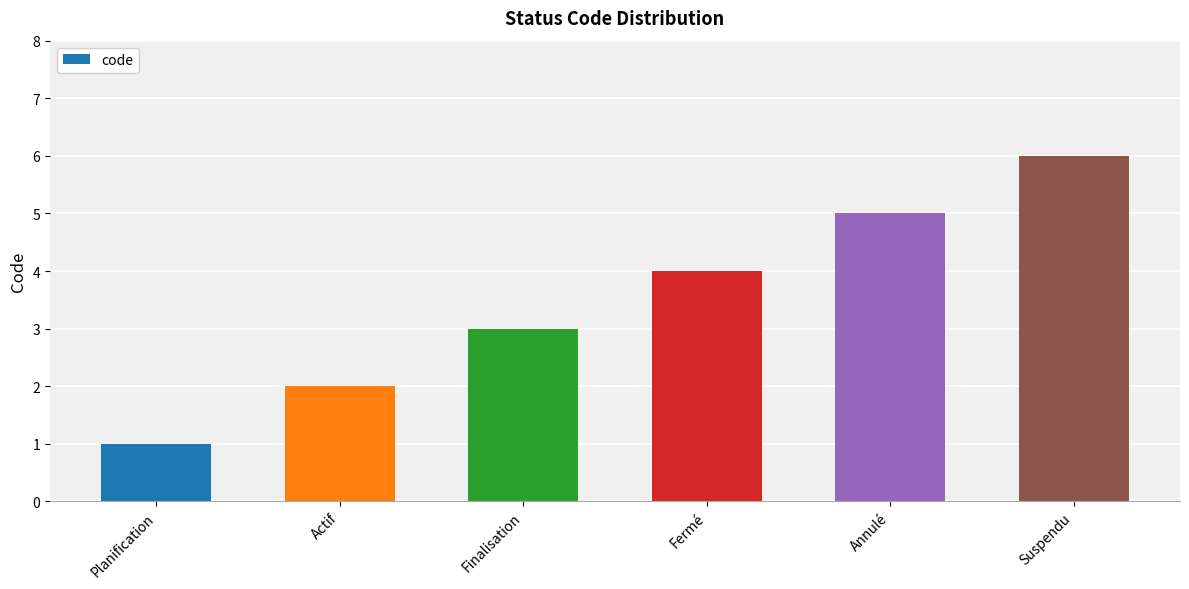

List the labels in order of value, largest first.

Suspendu, Annulé, Fermé, Finalisation, Actif, Planification